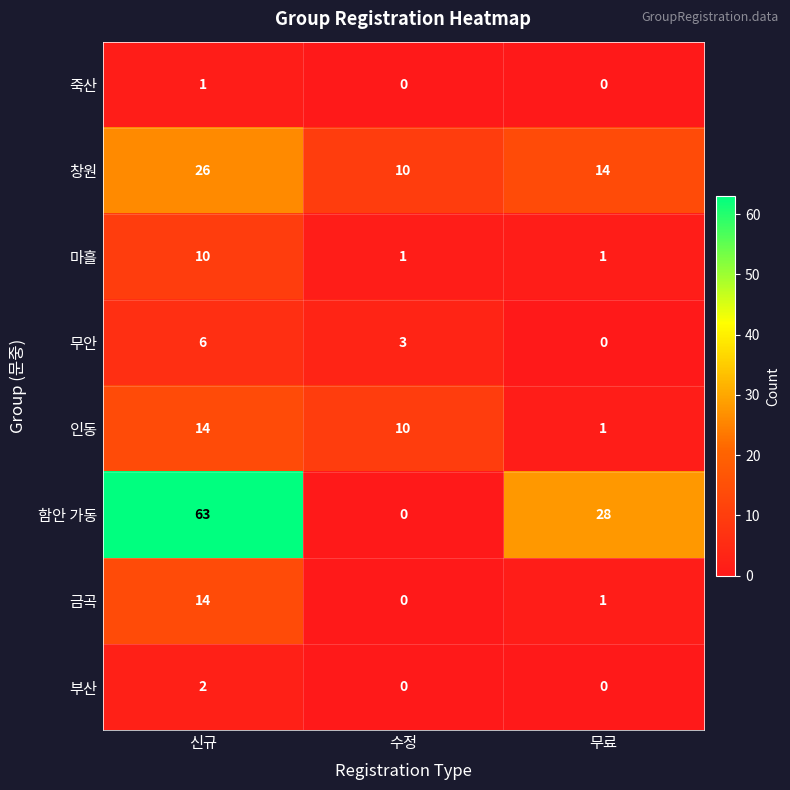

What is the difference between the highest and lowest values at 신규?

62